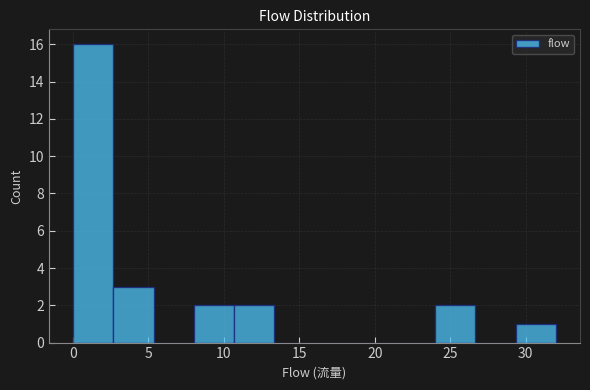

Over which range of the x-axis is the bar tallest?

0.0 to 2.5